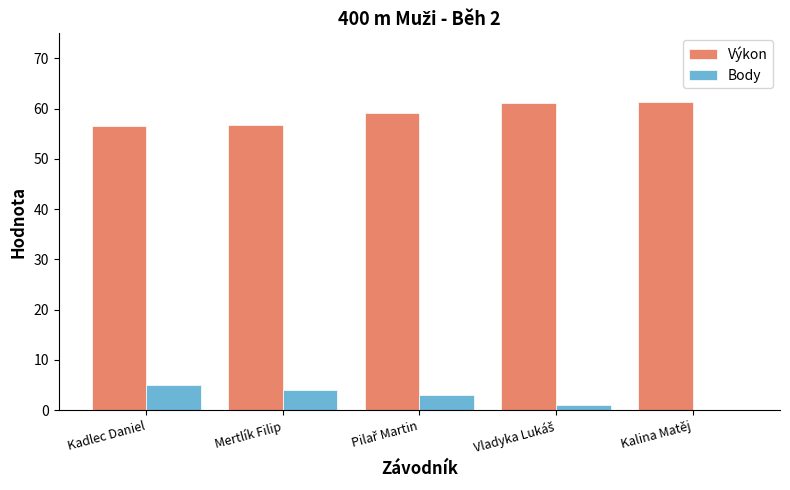

Is it true that Výkon equals 92.7 at Mertlík Filip?

False